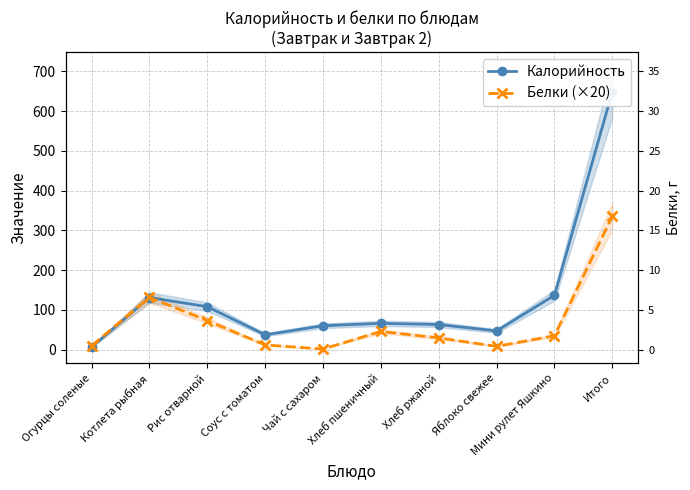

Where does the Калорийность series first go above 66?

Котлета рыбная